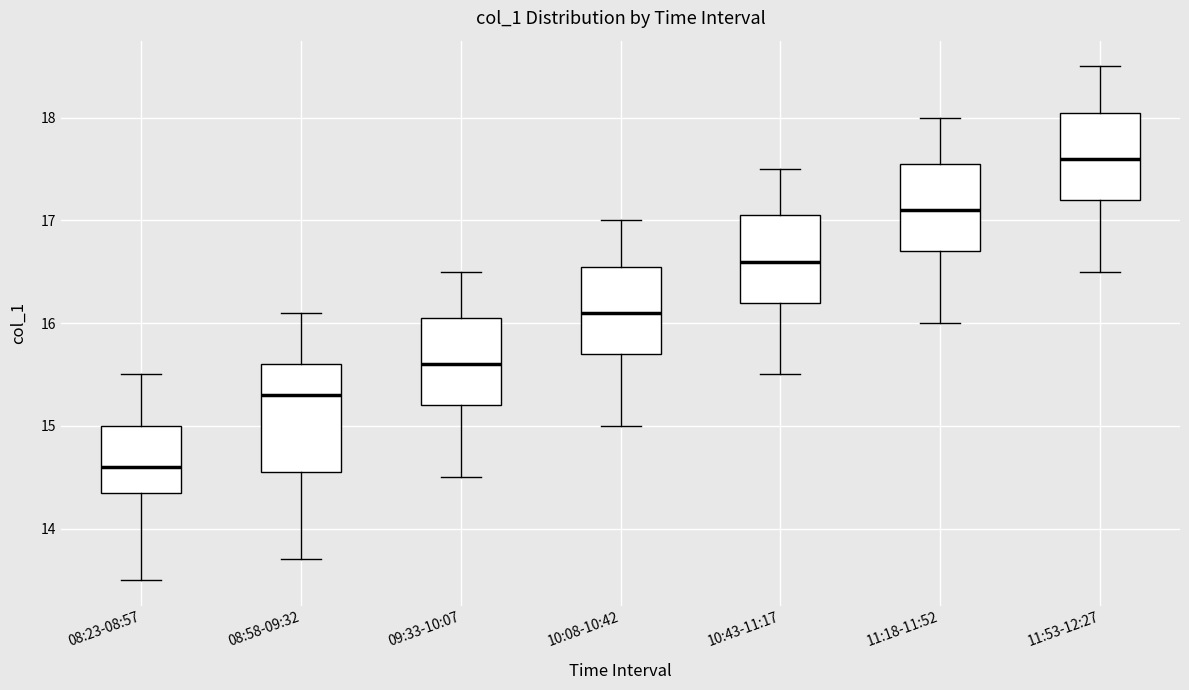

Reading left to right, transcribe this box plot: for each box, give where its median line is, the range the box spans, and where its two whiskers end, as read against the y-axis. The values are not printed on the chart, so give them approximately, as read against the axis.

08:23-08:57: median 14.6, box 14.4 to 15.0, whiskers 13.5 to 15.5
08:58-09:32: median 15.3, box 14.6 to 15.6, whiskers 13.7 to 16.1
09:33-10:07: median 15.6, box 15.2 to 16.1, whiskers 14.5 to 16.5
10:08-10:42: median 16.1, box 15.7 to 16.6, whiskers 15.0 to 17.0
10:43-11:17: median 16.6, box 16.2 to 17.1, whiskers 15.5 to 17.5
11:18-11:52: median 17.1, box 16.7 to 17.6, whiskers 16.0 to 18.0
11:53-12:27: median 17.6, box 17.2 to 18.1, whiskers 16.5 to 18.5